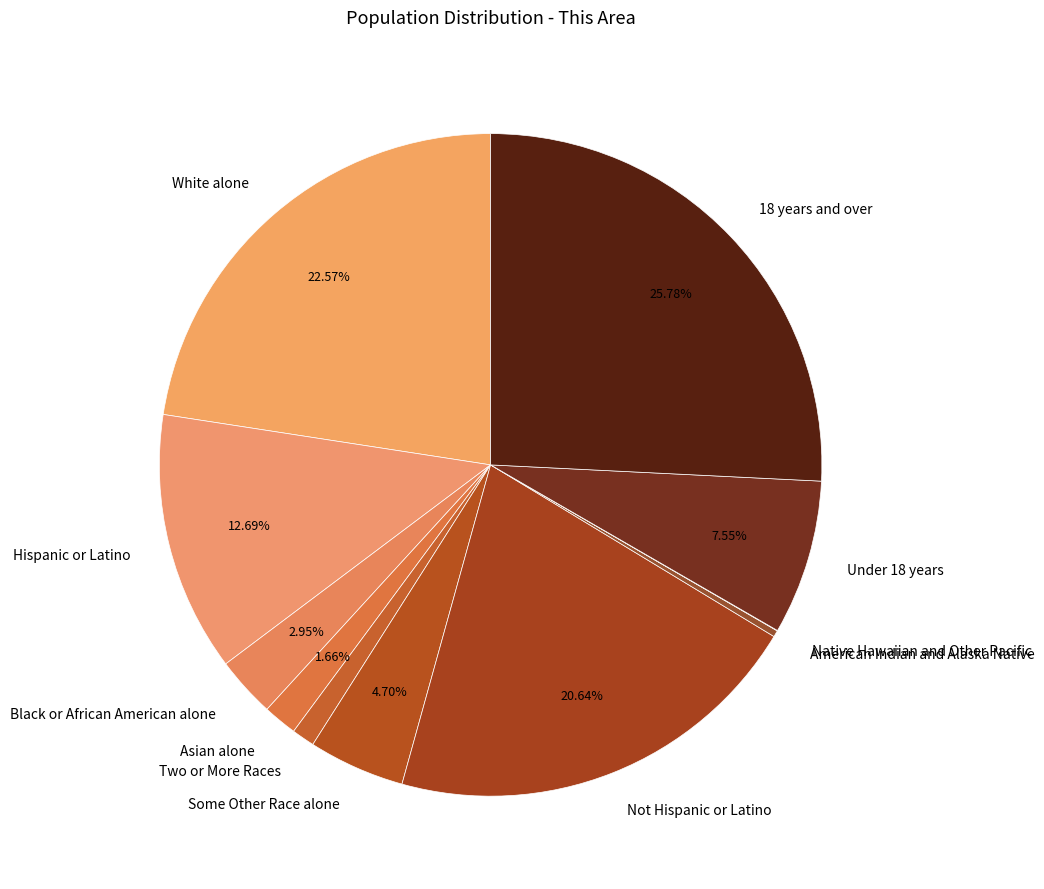

To the nearest percent, what portion does White alone represent?

23%